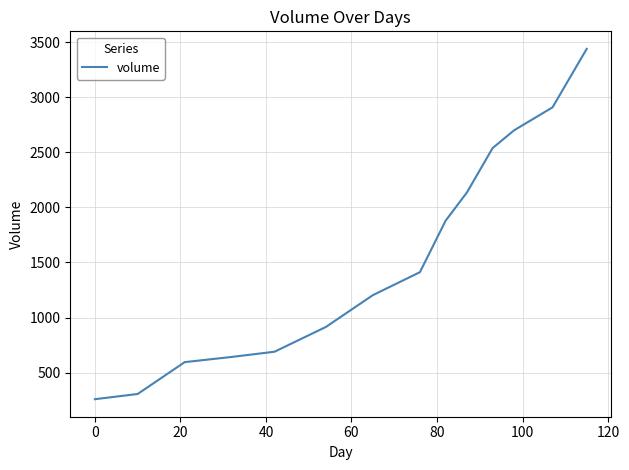

What is the average value?

1544.3